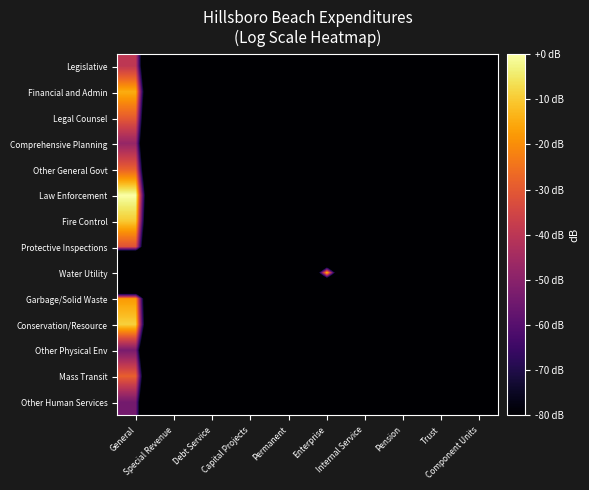

Which series changed the most between Capital Projects and Enterprise?

Water Utility